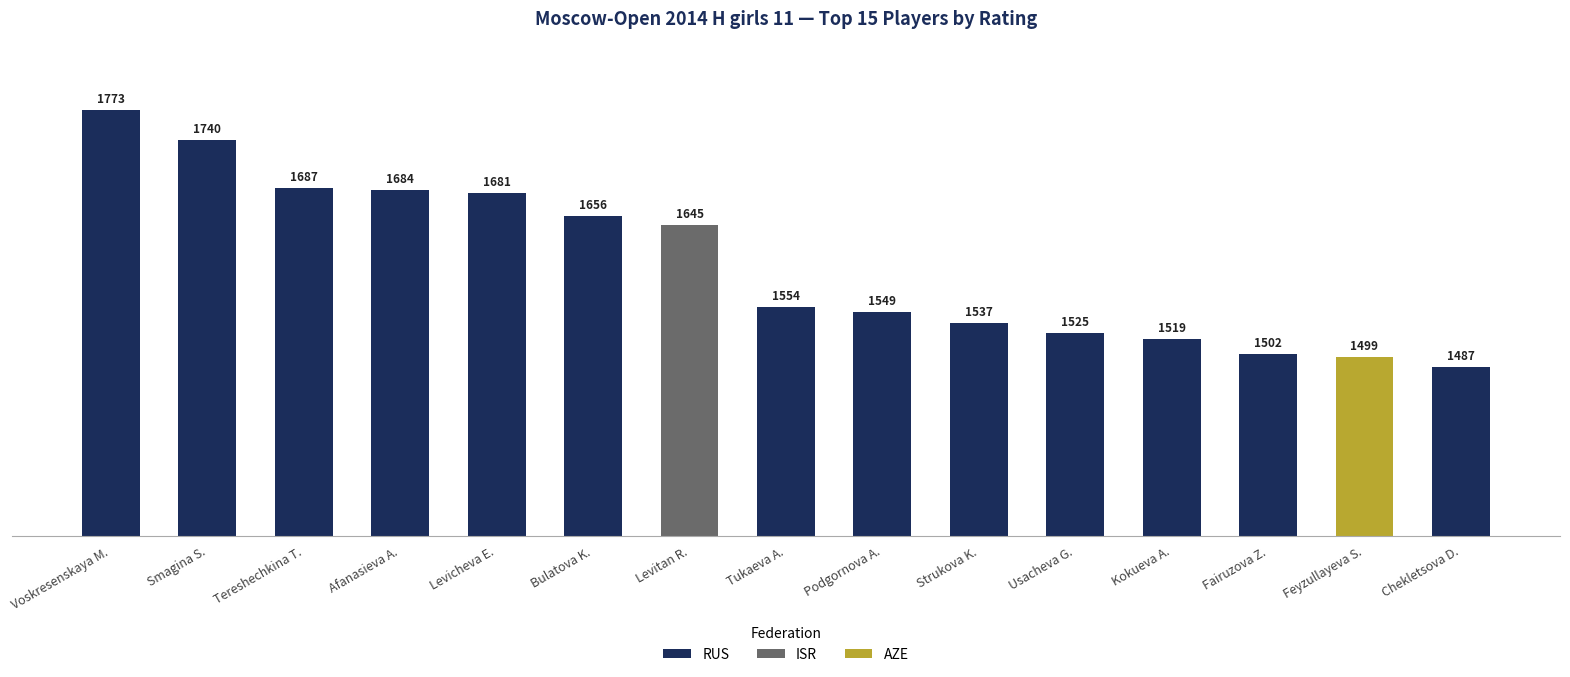

List the labels in order of RUS value, largest first.

Voskresenskaya M., Smagina S., Tereshechkina T., Afanasieva A., Levicheva E., Bulatova K., Tukaeva A., Podgornova A., Strukova K., Usacheva G., Kokueva A., Fairuzova Z., Chekletsova D.